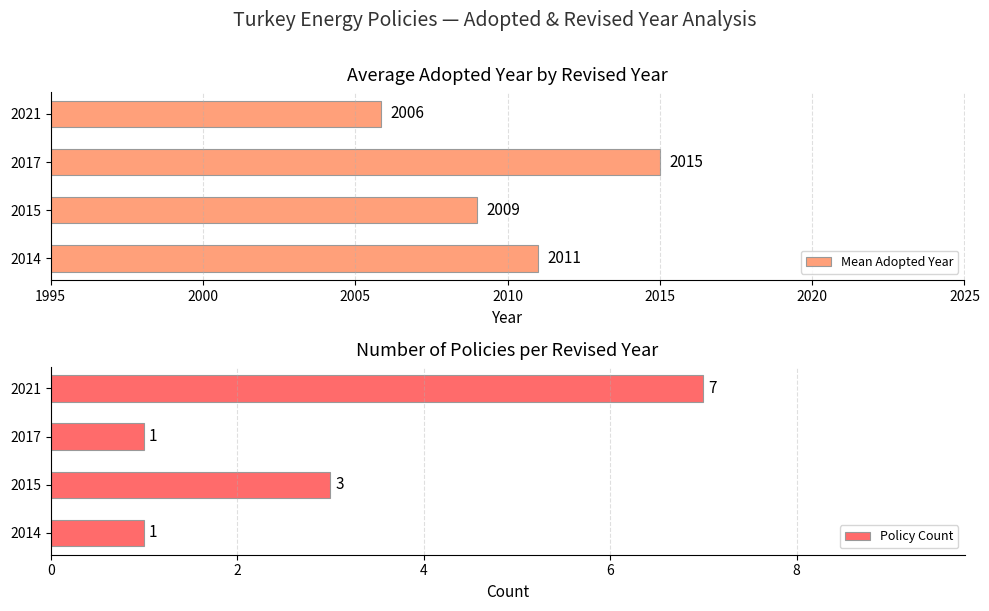

List the series in order of their peak value, lowest first.

Policy Count, Mean Adopted Year